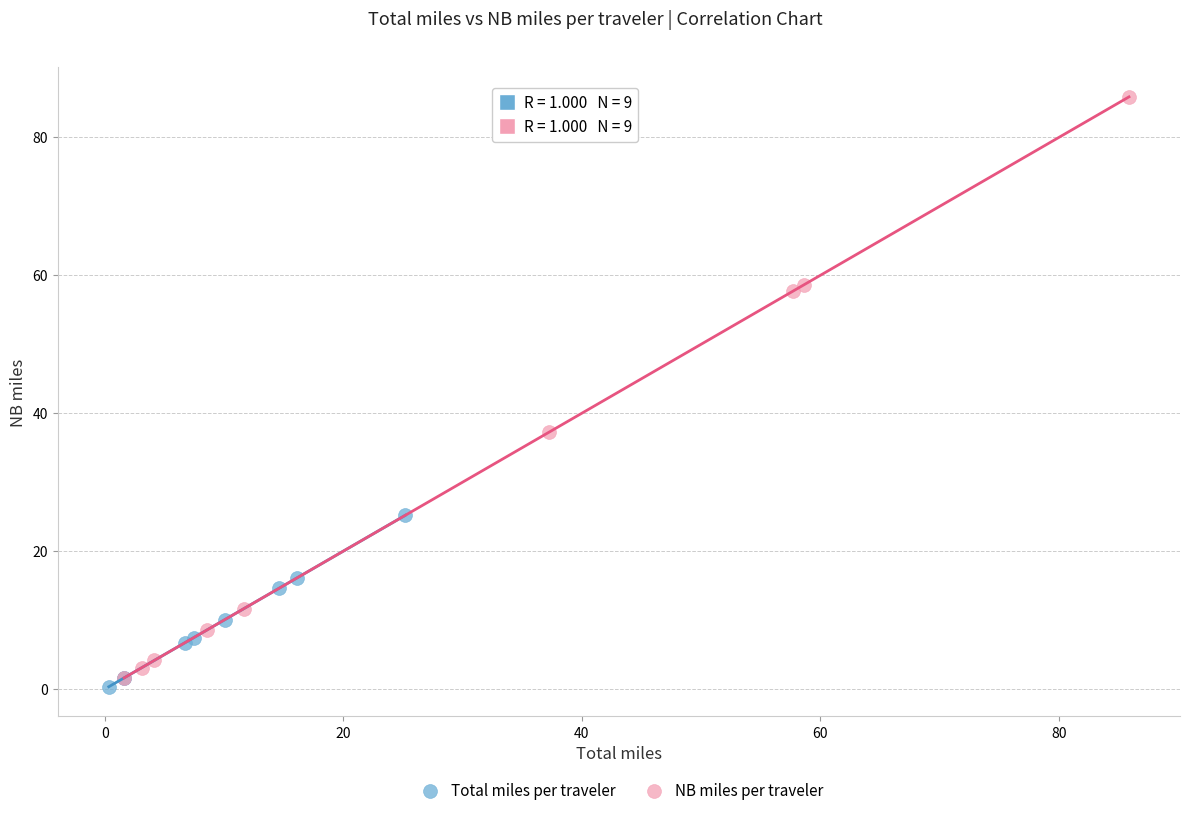

Which series reaches the maximum Y coordinate?

NB miles per traveler